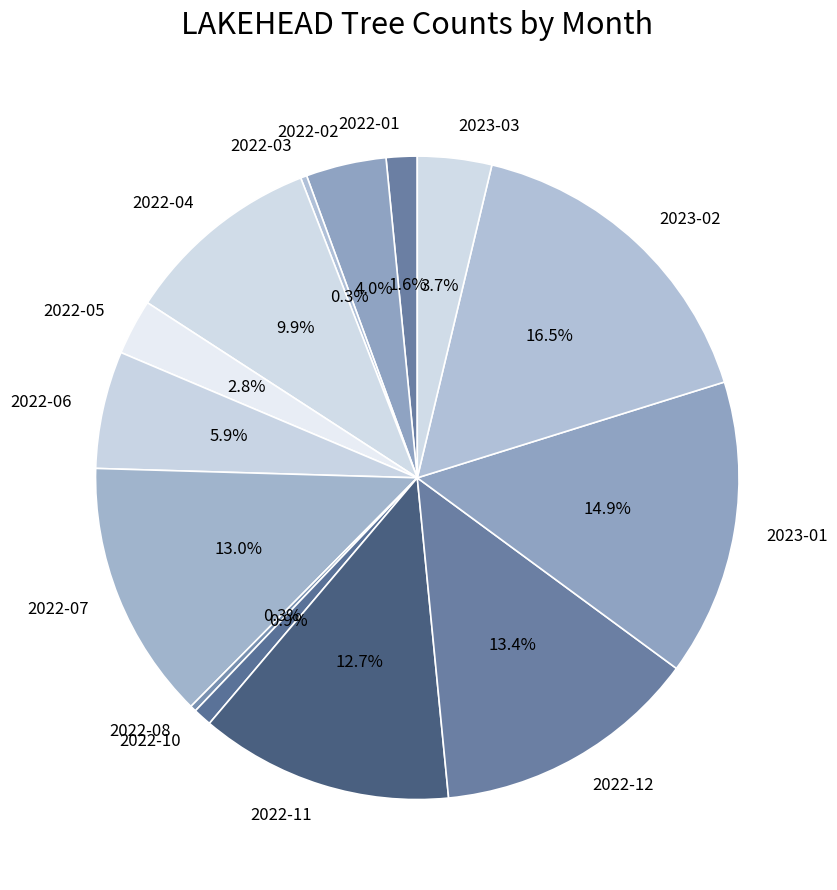

The 2022-07 slice represents 20% of the pie. True or false?

False